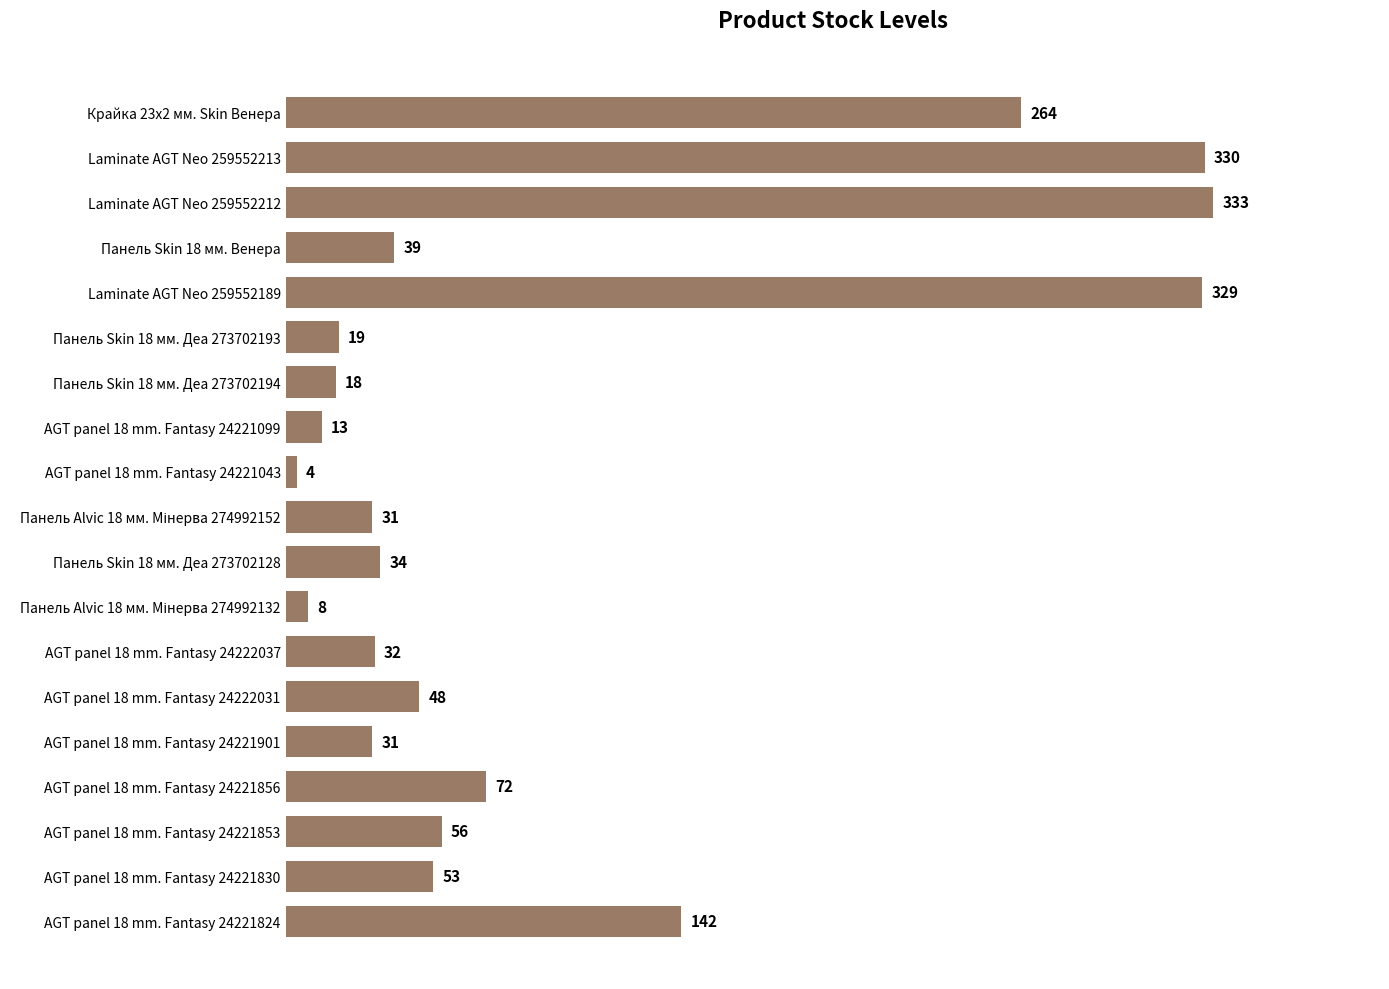

Between Панель Skin 18 мм. Венера and Панель Skin 18 мм. Деа 273702193, which is larger?

Панель Skin 18 мм. Венера